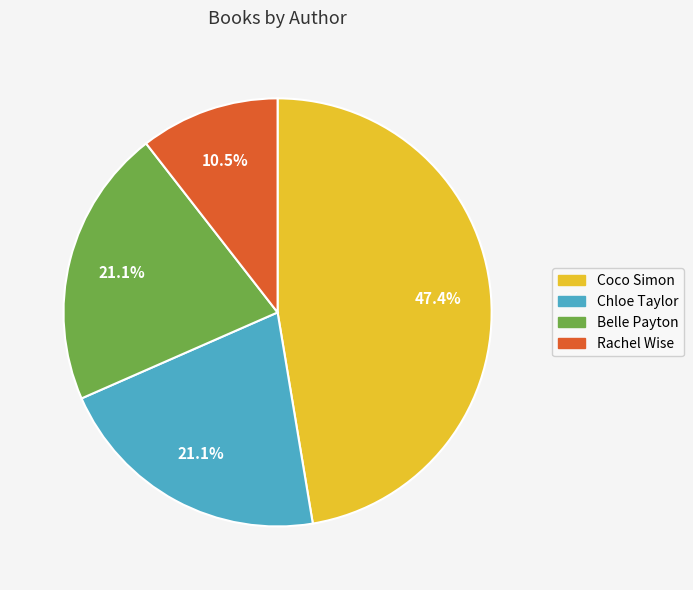

How many segments does this pie chart have?

4